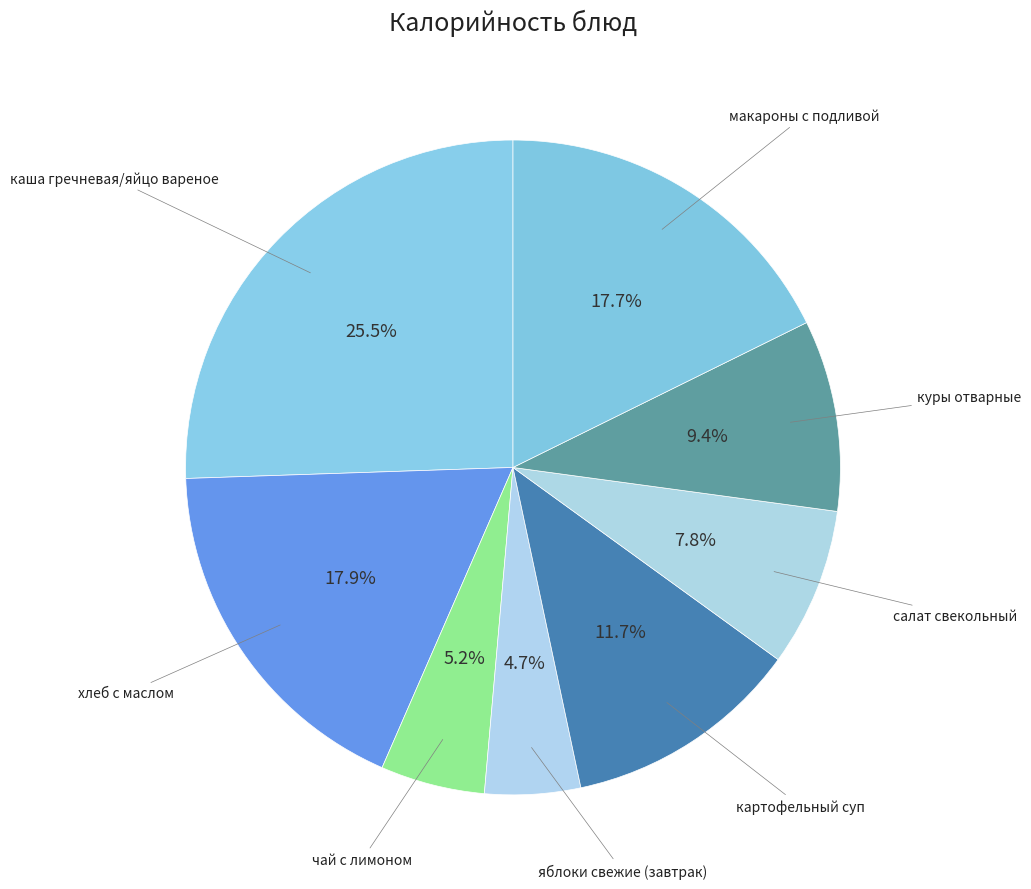

How many segments does this pie chart have?

8